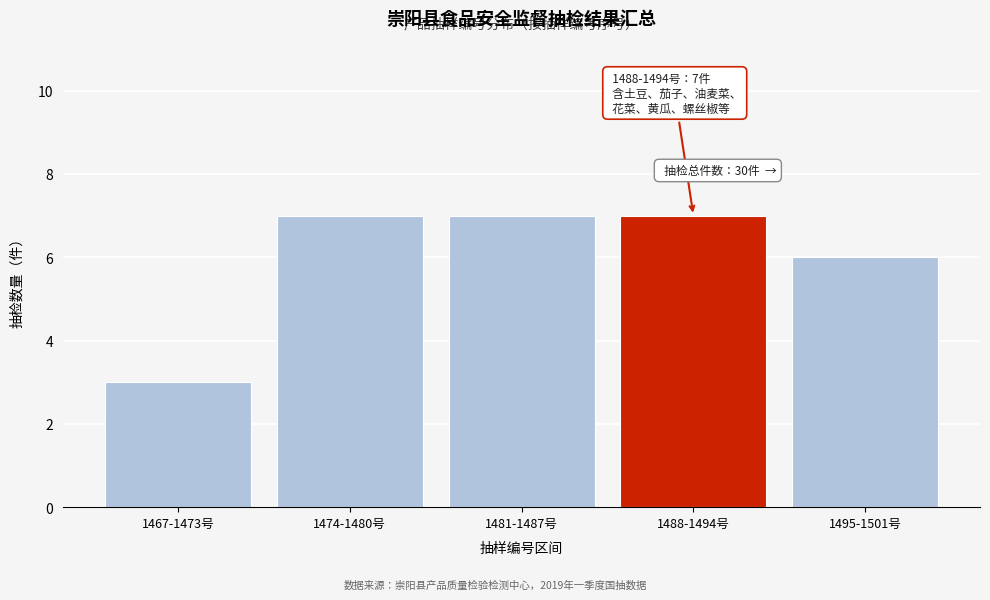

Reading right to left, list all the values displayed in this chart.

1495-1501号=6	1488-1494号=7	1481-1487号=7	1474-1480号=7	1467-1473号=3